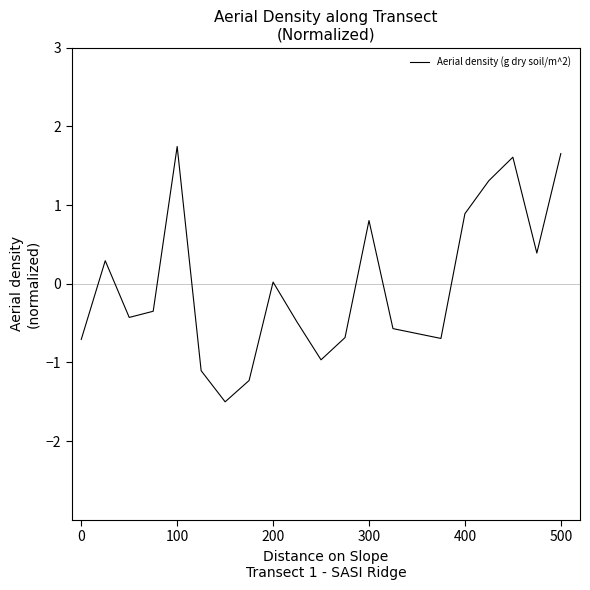

What is the difference between the maximum and minimum values?

3.2